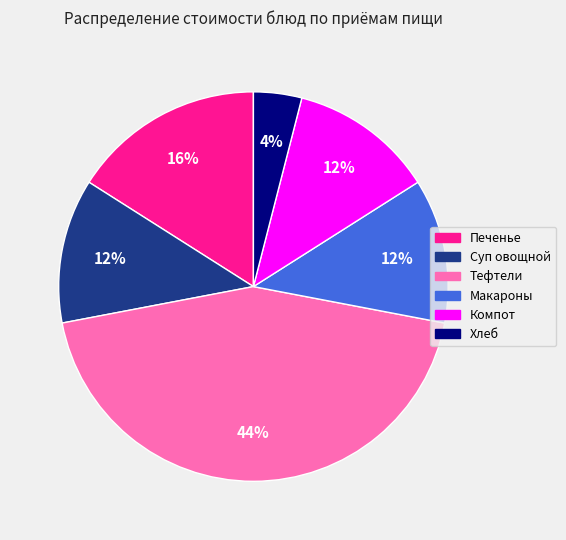

To the nearest percent, what is the difference between the largest and smallest slice percentages?

40%